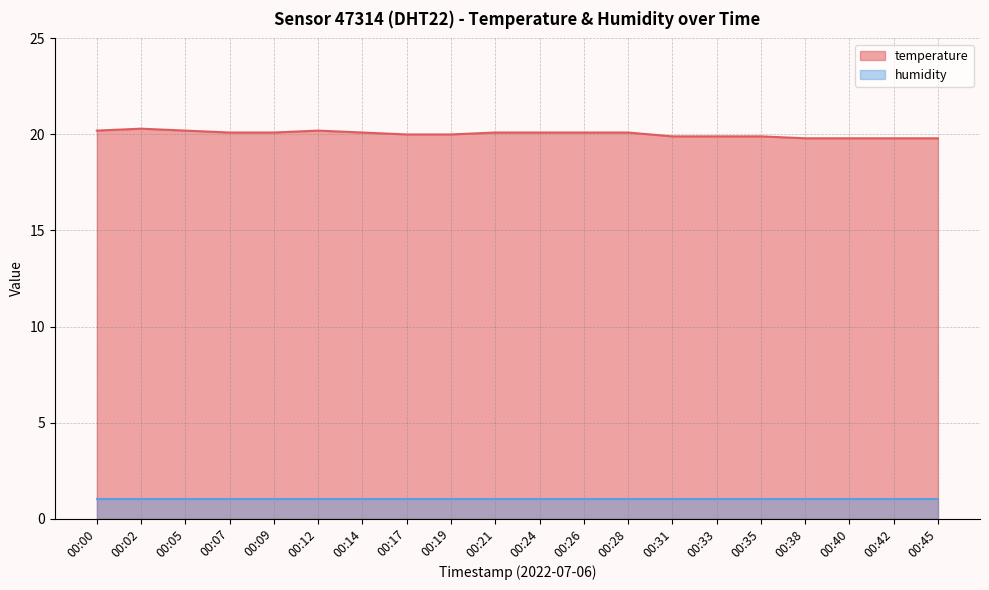

Rank the series at 00:31 from lowest to highest value.

humidity, temperature